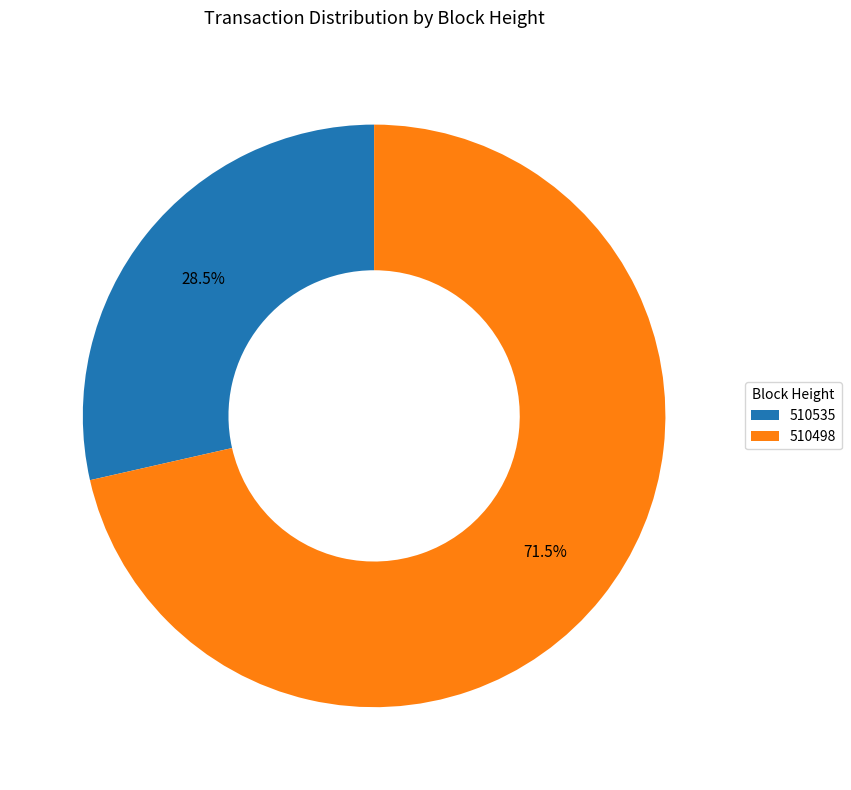

Which slice is the smallest?

510535